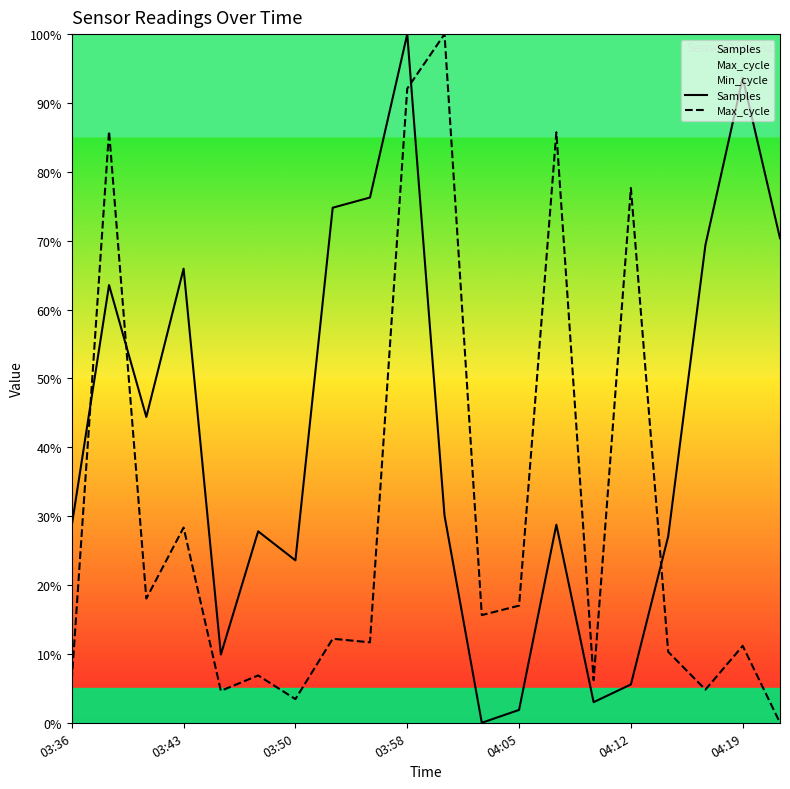

Does the chart have visible grid lines?

No